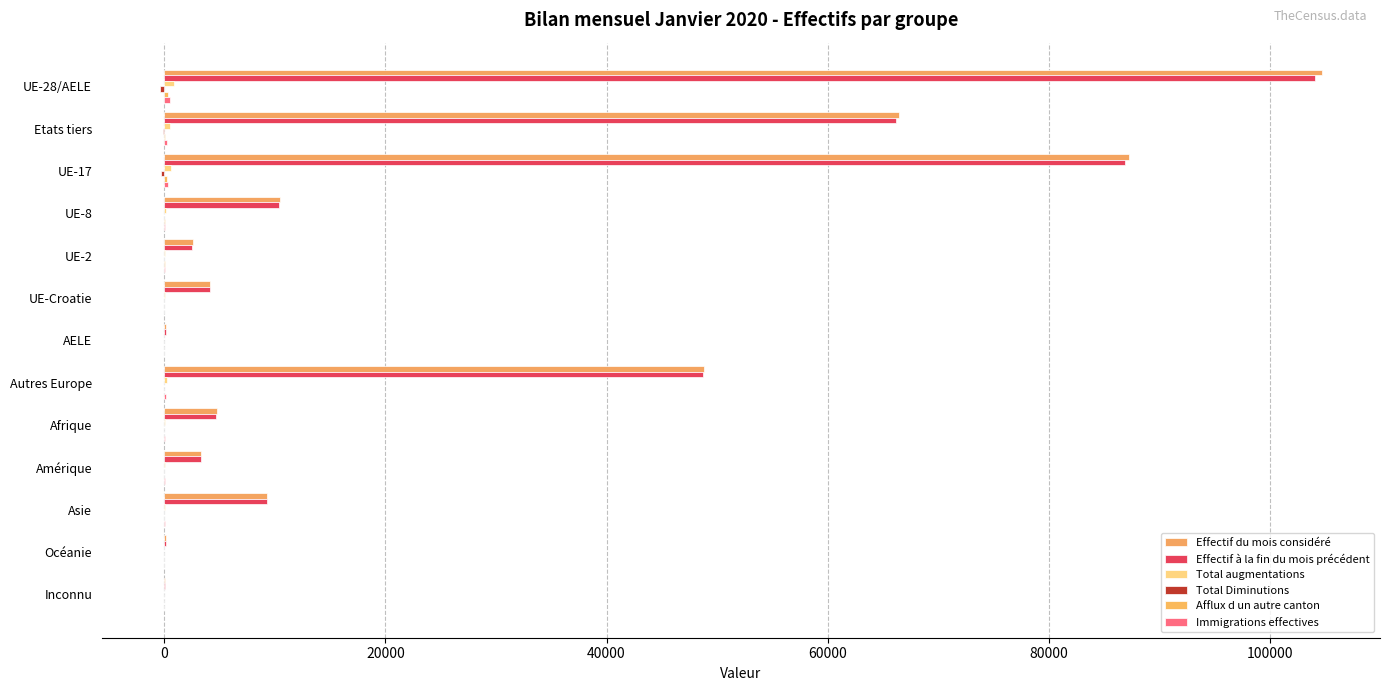

How many categories are shown in the chart?

13